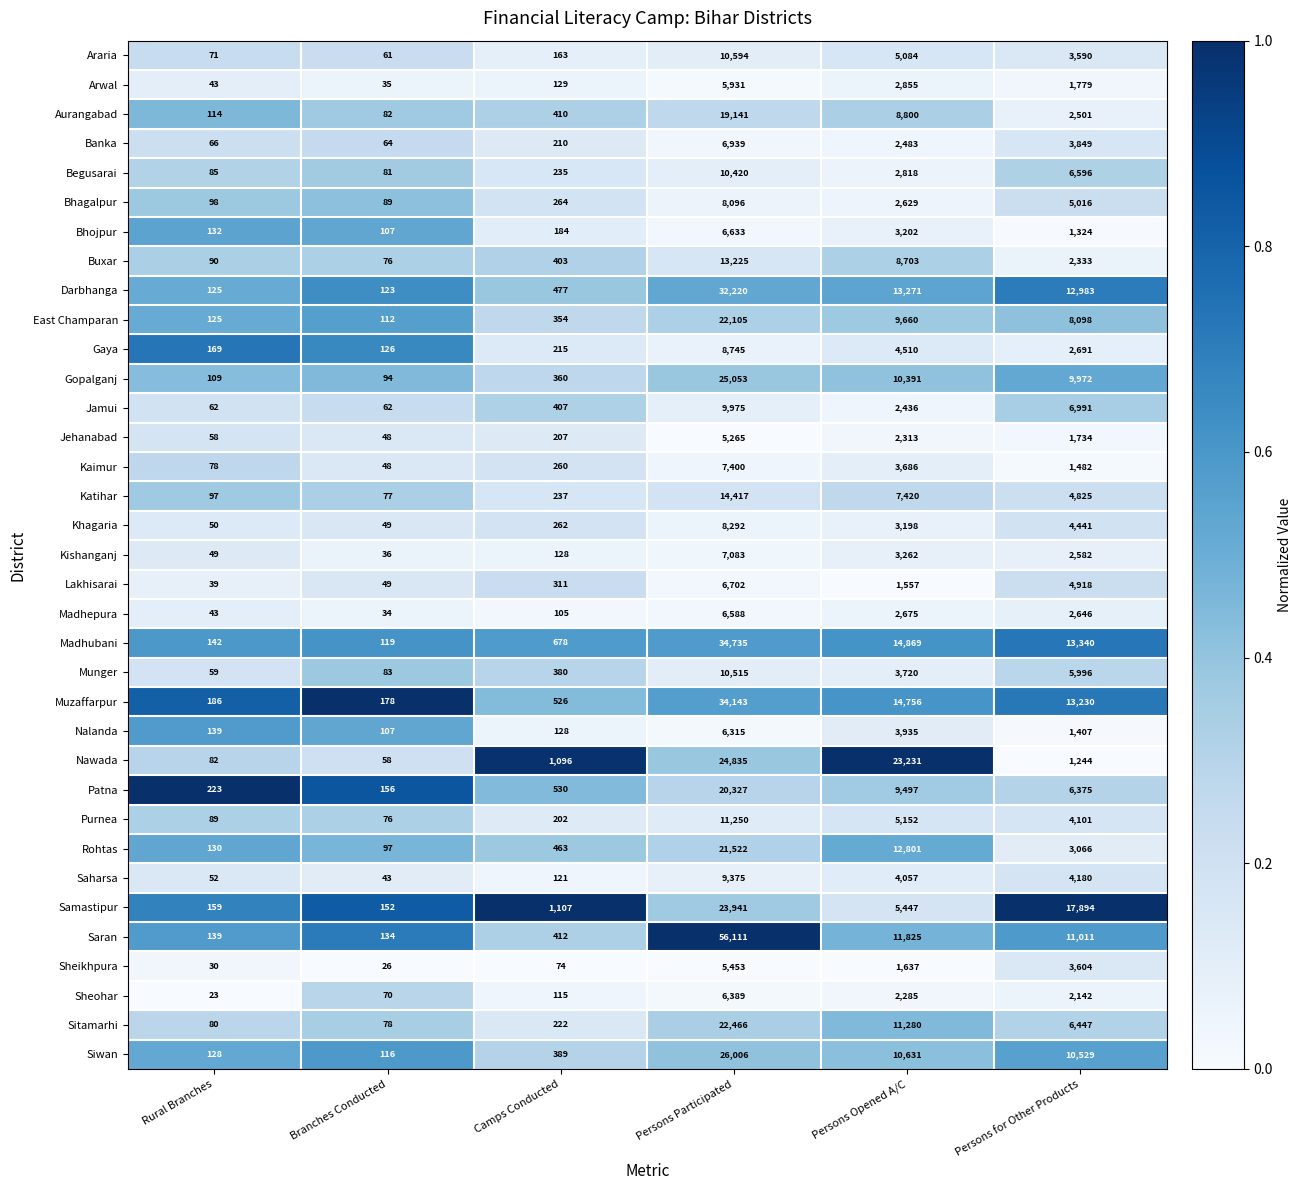

What is the difference between the maximum and minimum values in the Bhagalpur series?

8007